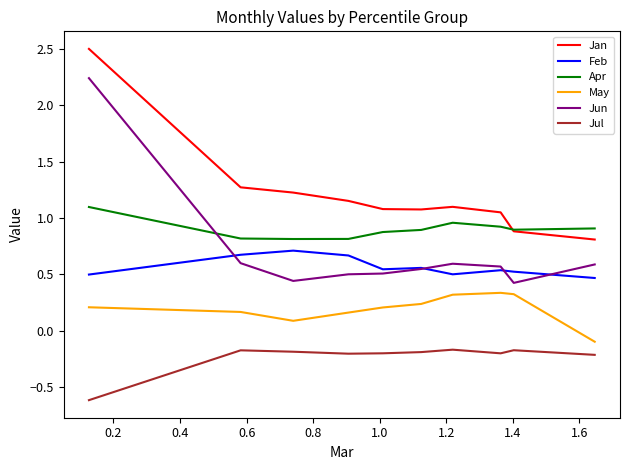

What is the highest value of the Apr series?

1.1